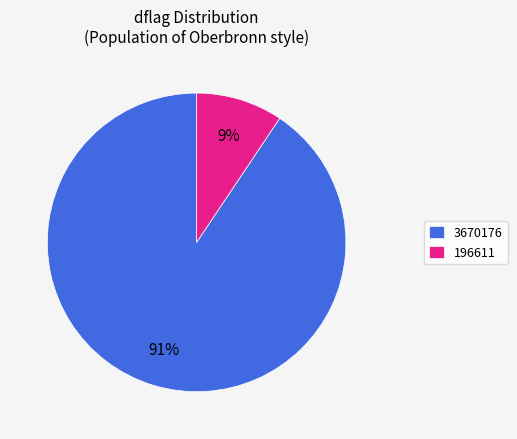

Does 3670176 represent more than half of the total?

Yes